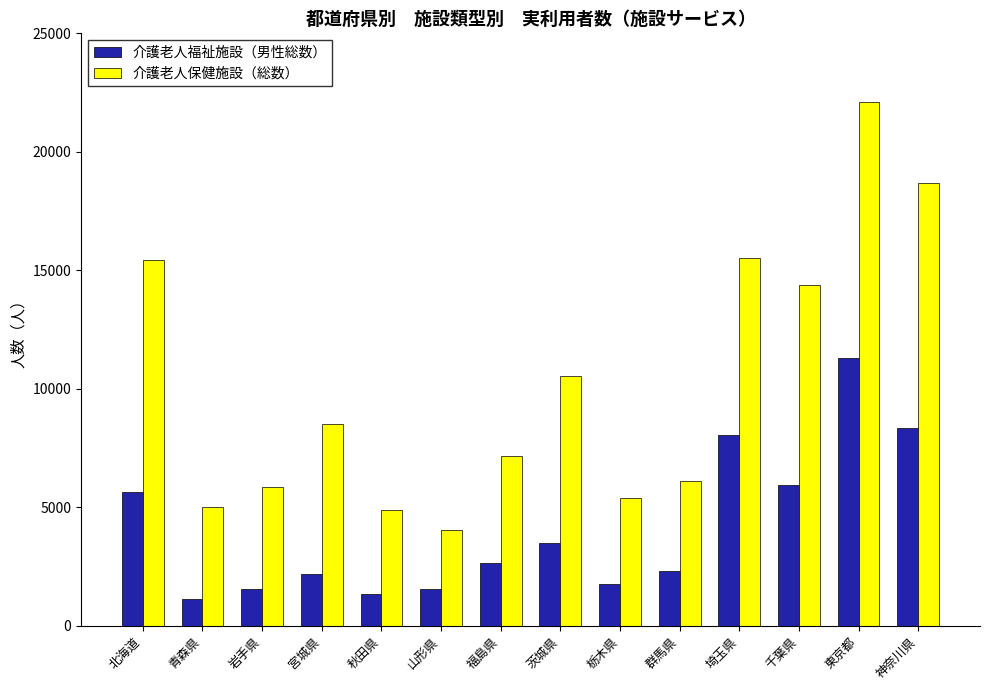

The 介護老人福祉施設（男性総数） series shows 701 at 茨城県. True or false?

False